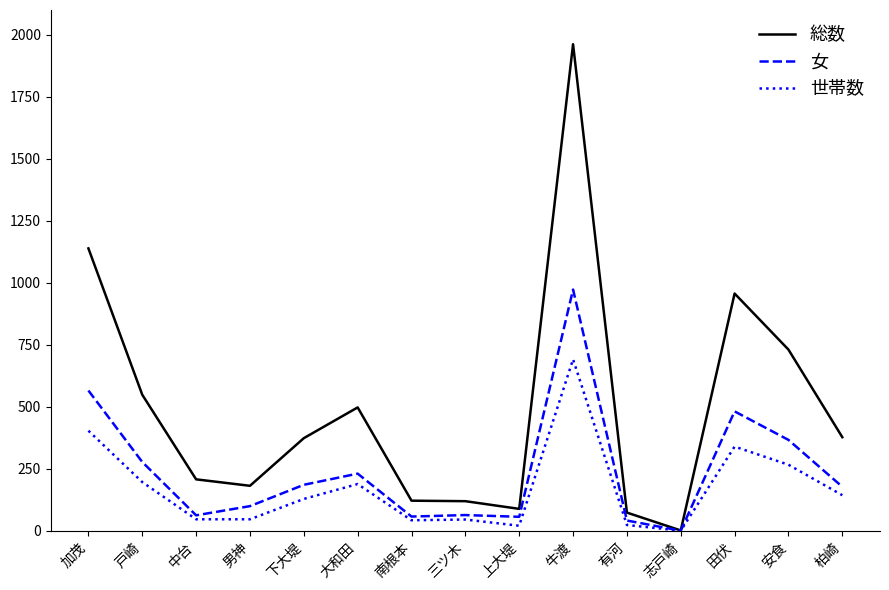

Rank the series by their average value, from highest to lowest.

総数, 女, 世帯数